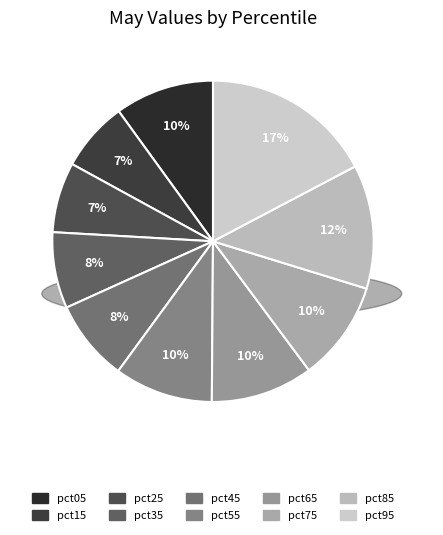

Which category has the biggest portion of the pie?

pct95